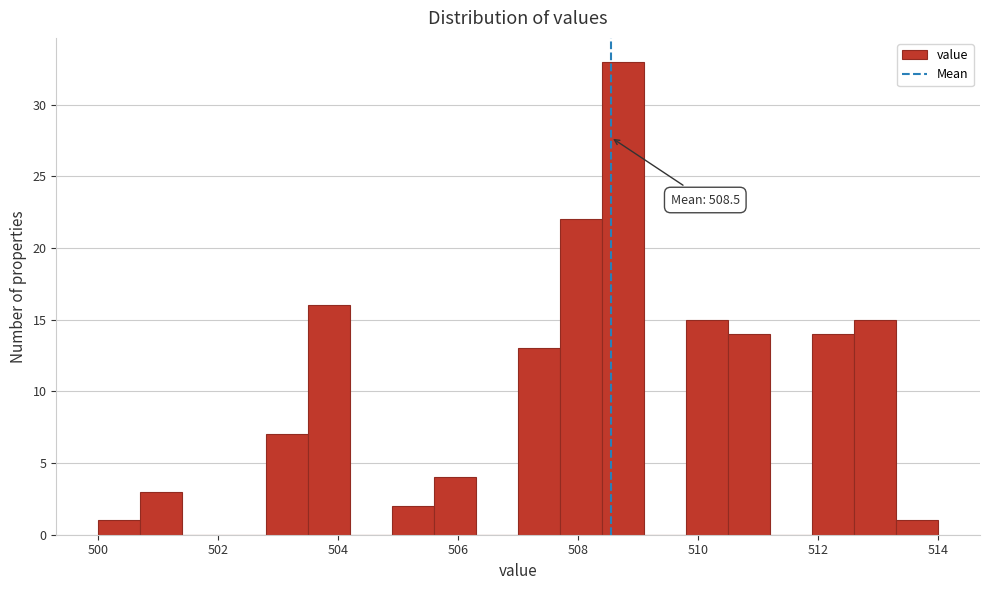

Around what value on the x-axis is the tallest bar? Give the approximate position of its centre, as read against the axis.

508.8